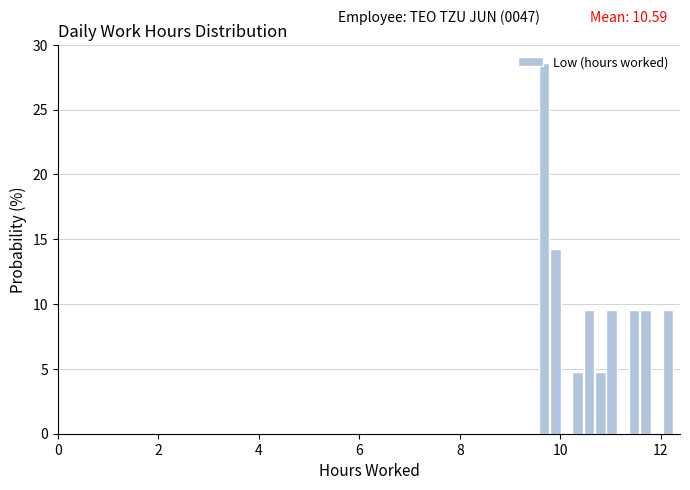

Read against the x-axis, roughly where is the centre of the tallest bar?

9.6